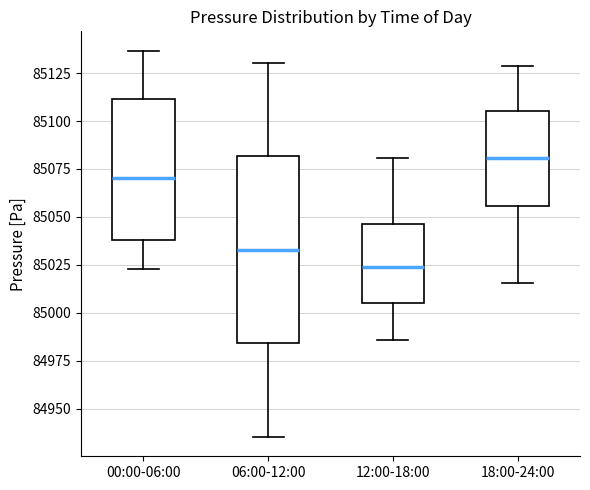

Reading left to right, transcribe this box plot: for each box, give where its median line is, the range the box spans, and where its two whiskers end, as read against the y-axis. The values are not printed on the chart, so give them approximately, as read against the axis.

00:00-06:00: median 85070, box 85040 to 85110, whiskers 85025 to 85135
06:00-12:00: median 85035, box 84985 to 85080, whiskers 84935 to 85130
12:00-18:00: median 85025, box 85005 to 85045, whiskers 84985 to 85080
18:00-24:00: median 85080, box 85055 to 85105, whiskers 85015 to 85130